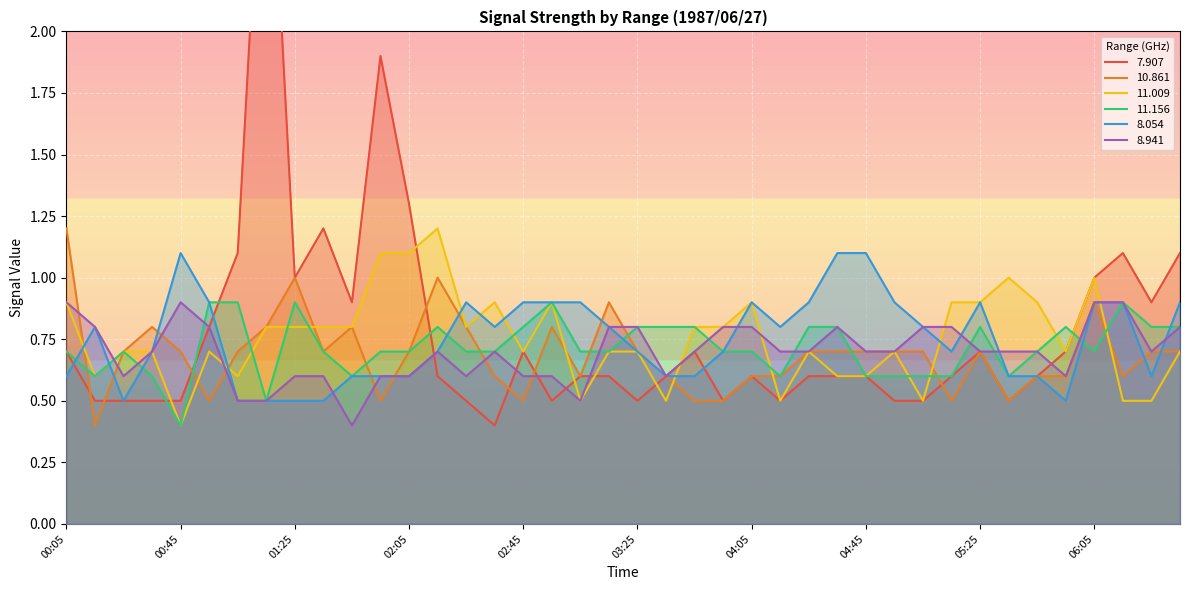

What is the average value of the   8.054 series?

0.8